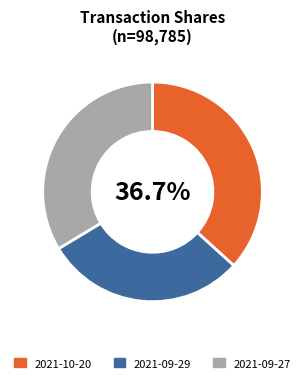

Do 2021-09-27 and 2021-10-20 together represent more than half of the pie?

Yes